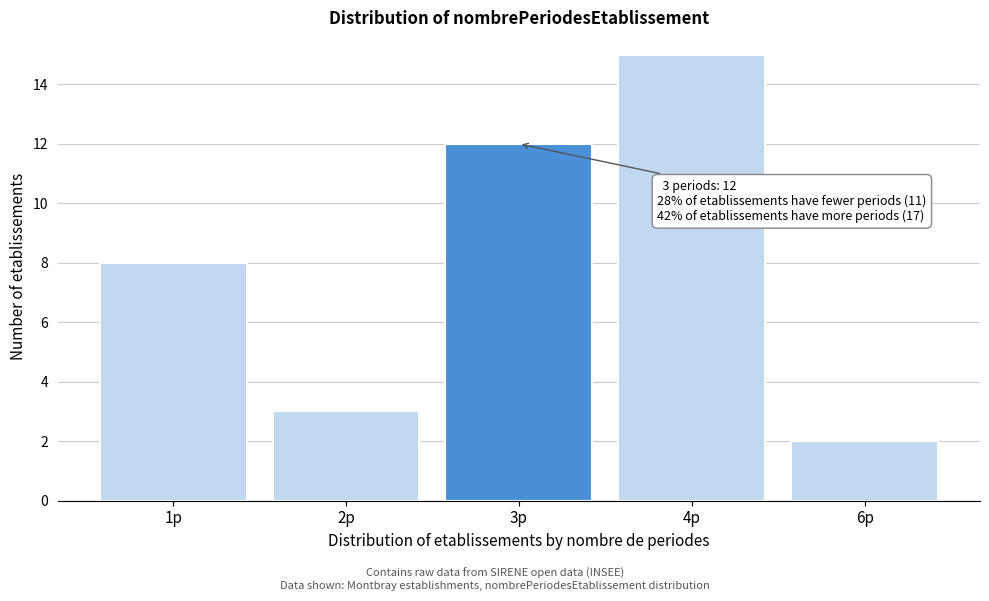

Reading right to left, extract all data points from this chart.

2	15	12	3	8